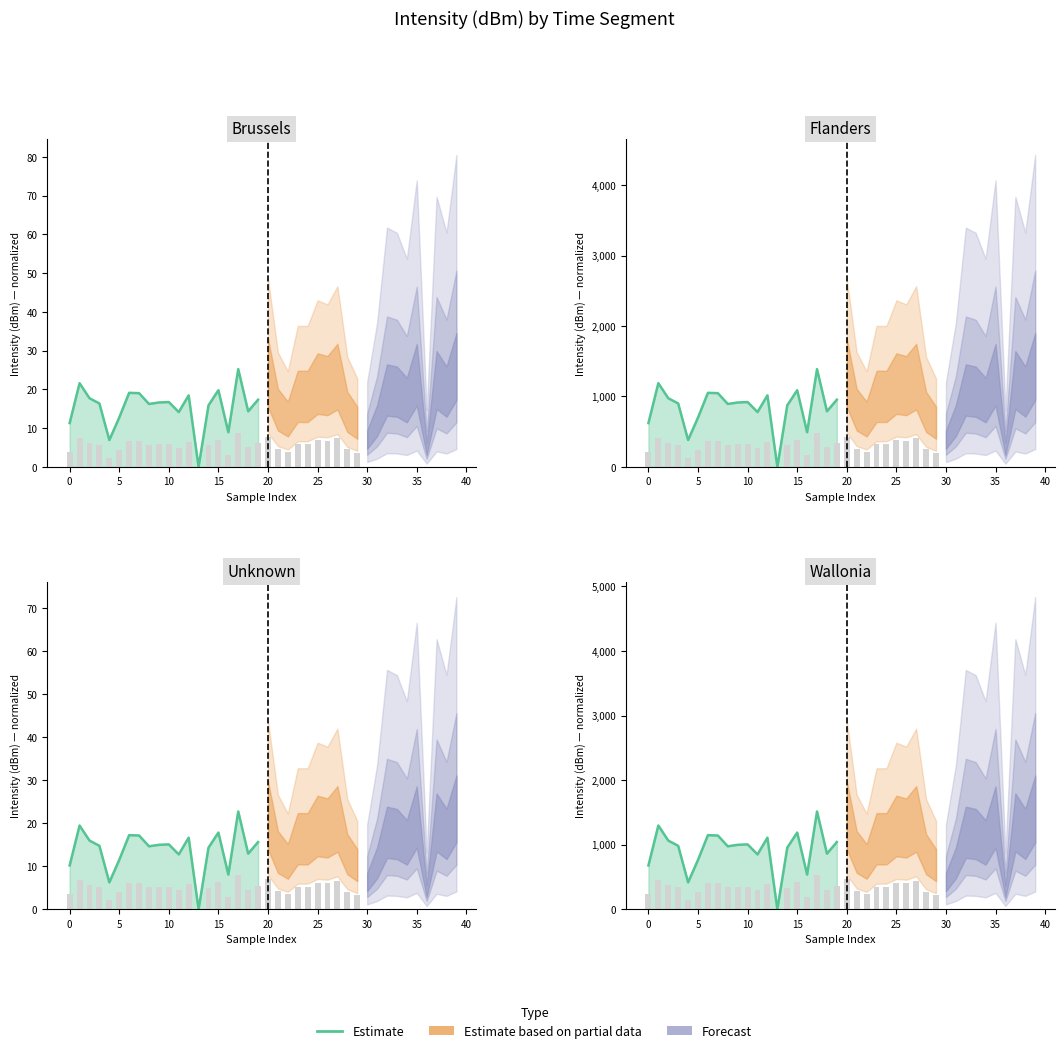

What is the average value?

926.1